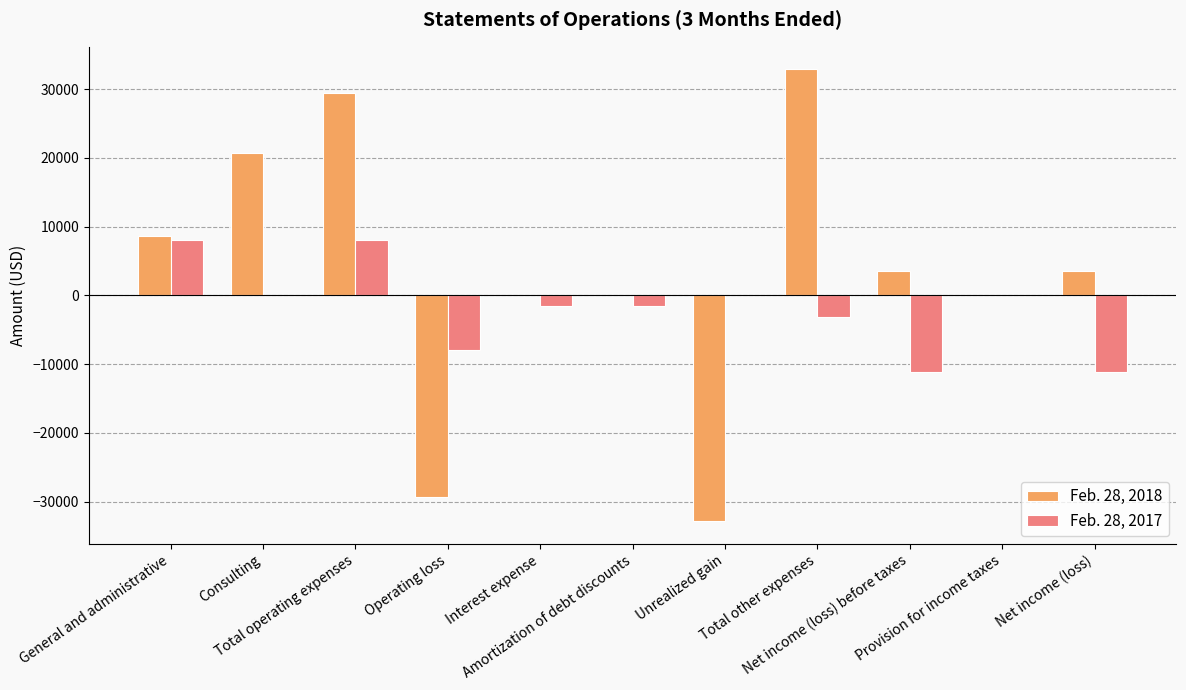

The value of Feb. 28, 2017 at Operating loss is -14322. True or false?

False